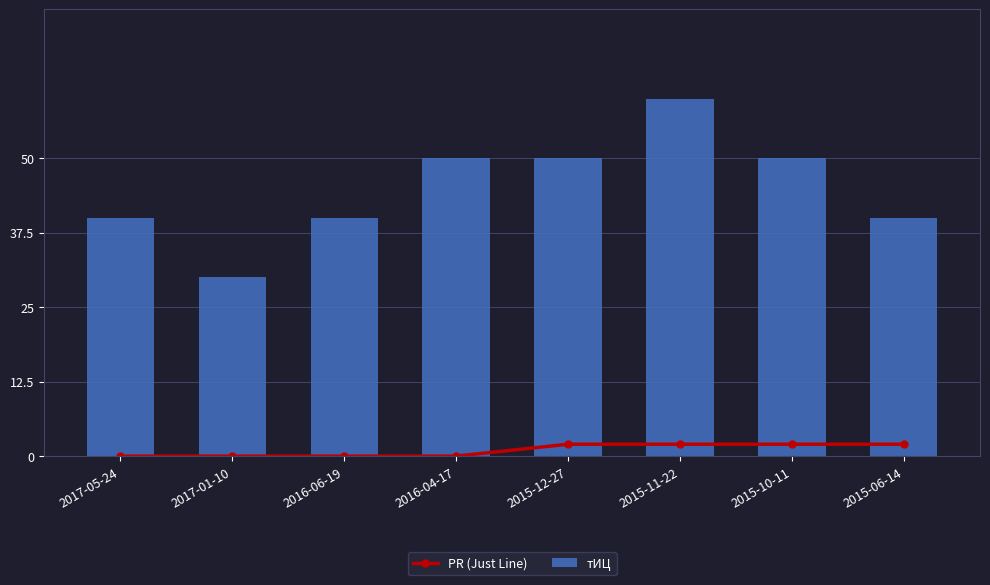

Read the тИЦ value at 2015-12-27.

50